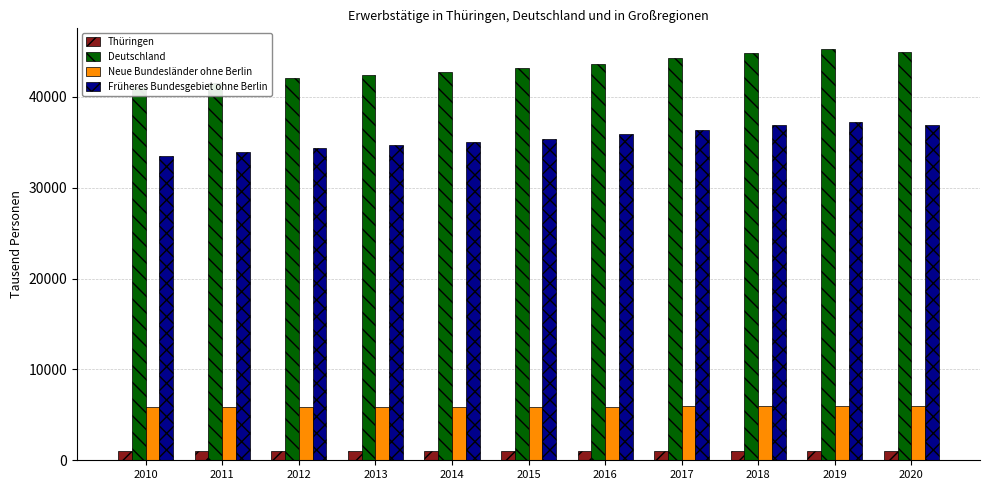

Which series has the largest total across all categories?

Deutschland